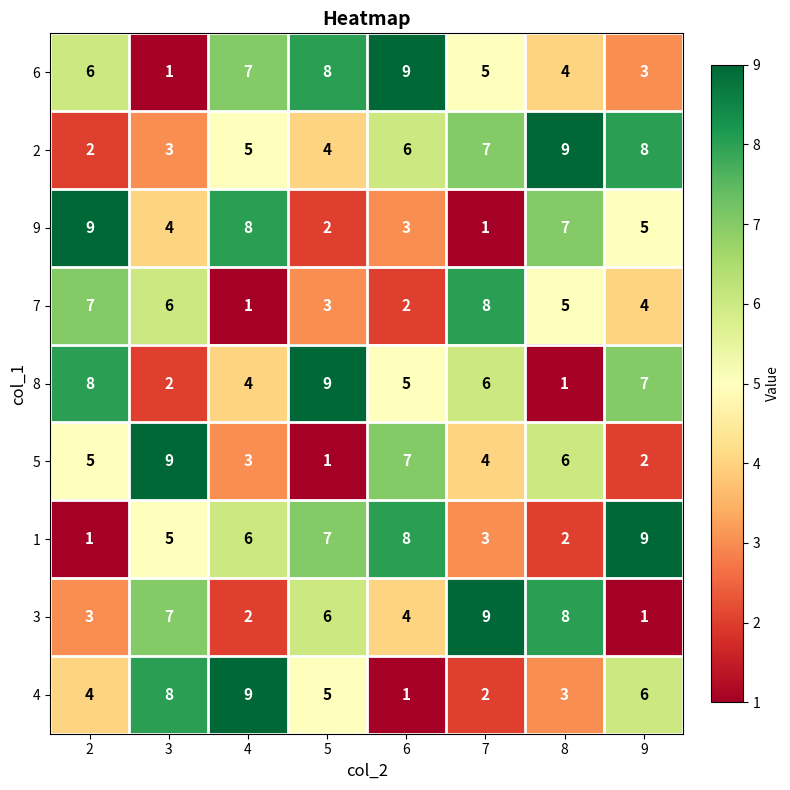

What is the difference between the second highest and second lowest values in the 8 series?

6